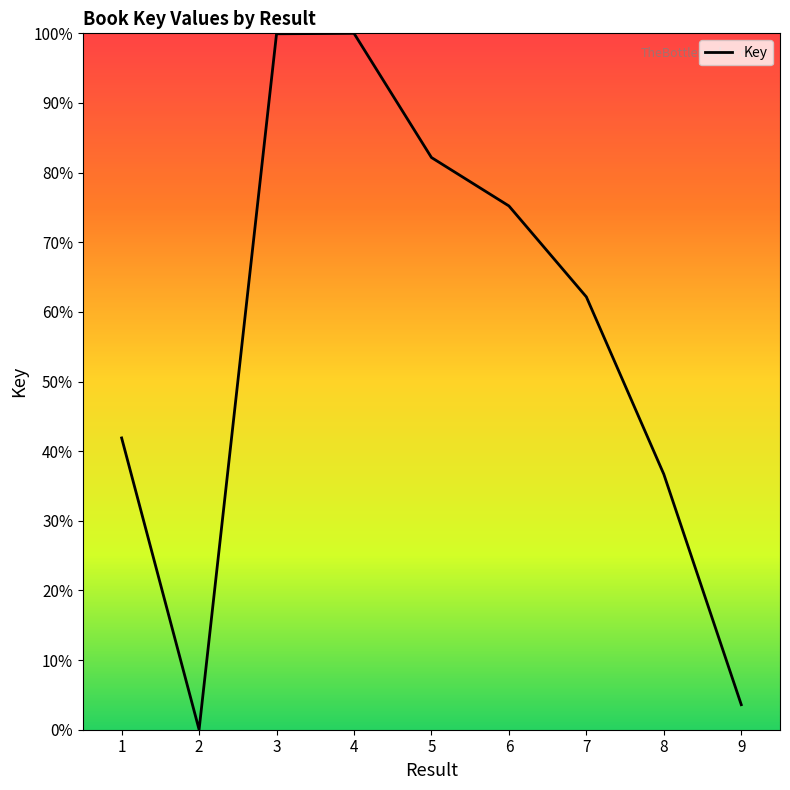

What is the greatest value displayed?

100.0